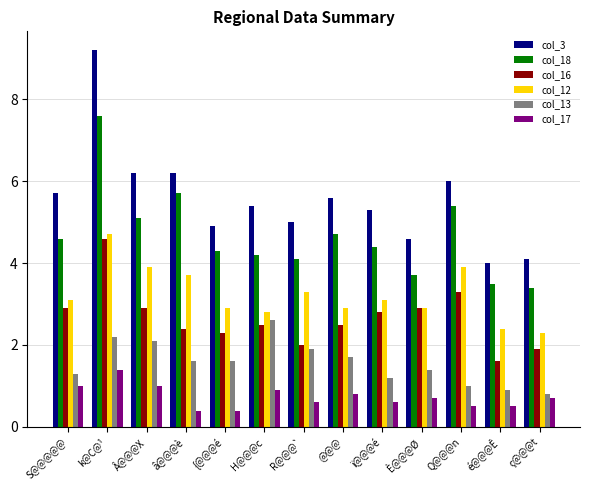

What is the minimum value shown in the chart?

0.4